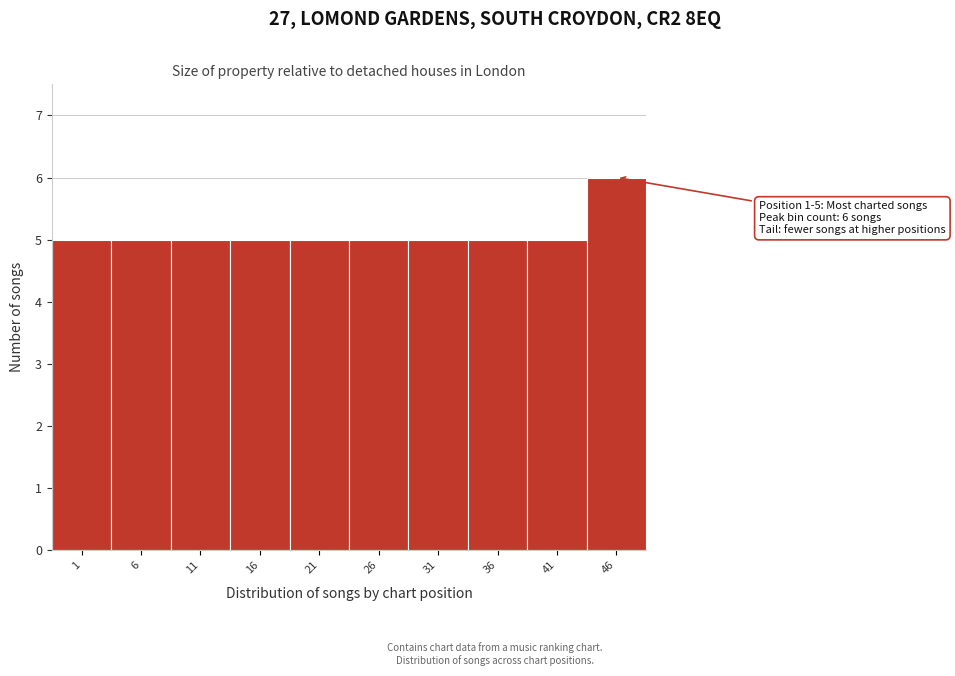

Reading left to right, list all the values displayed in this chart.

1=5	6=5	11=5	16=5	21=5	26=5	31=5	36=5	41=5	46=6